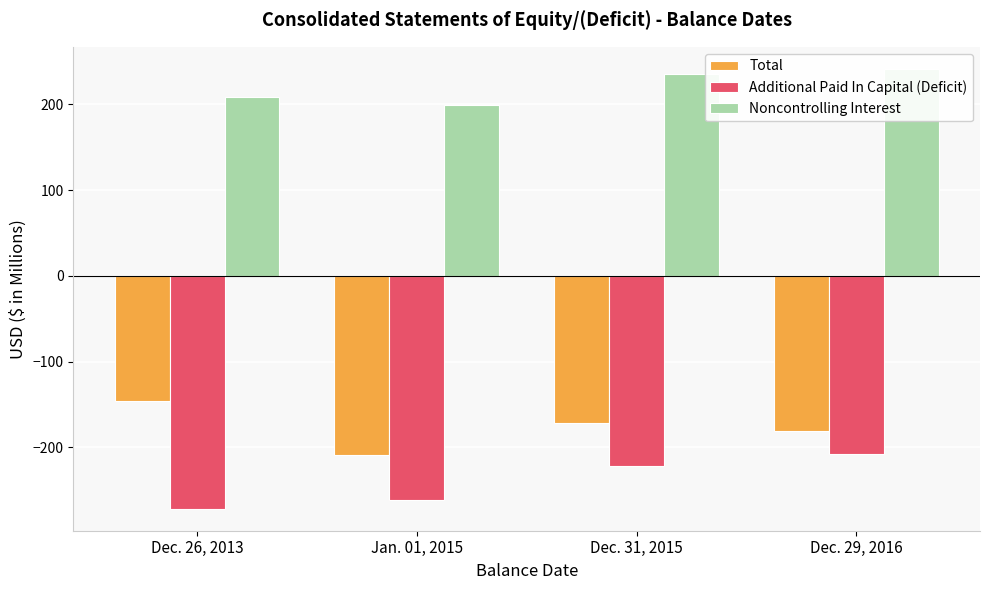

The Noncontrolling Interest series shows 208.2 at Dec. 26, 2013. True or false?

True